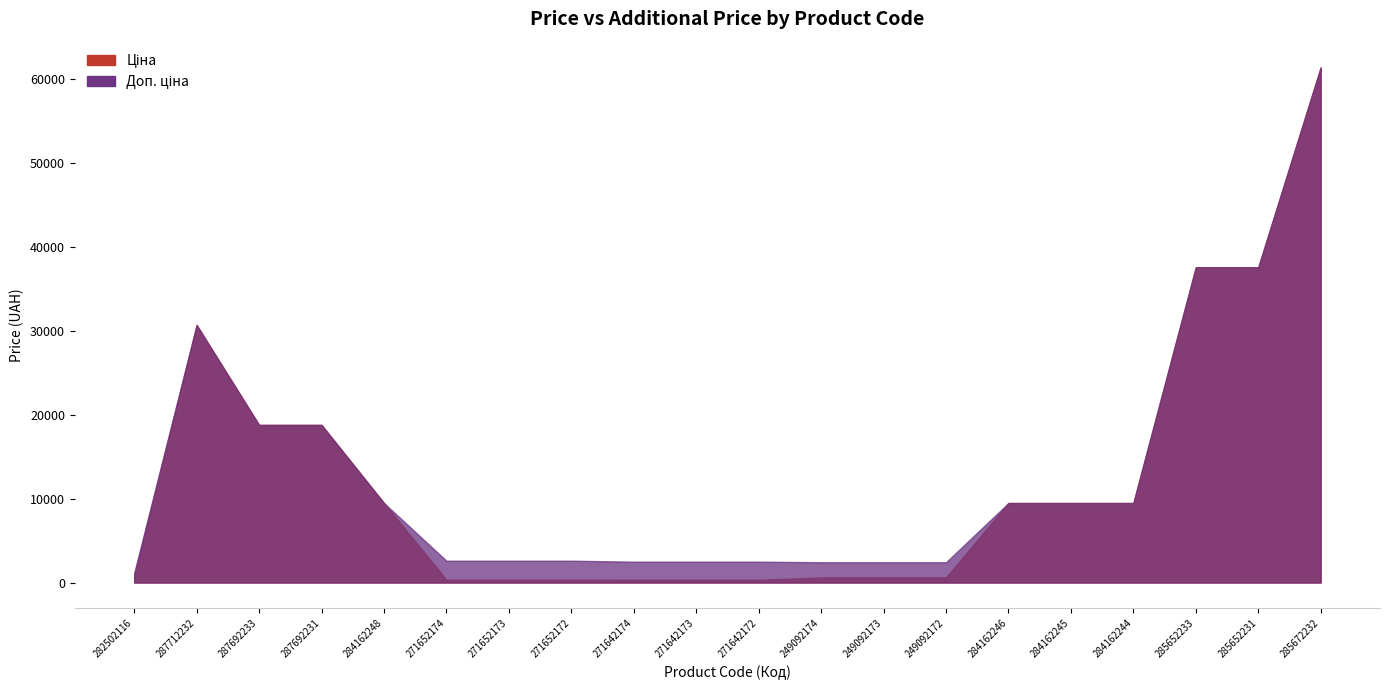

At 285652231, list the series in order from smallest to largest.

Ціна, Доп. ціна